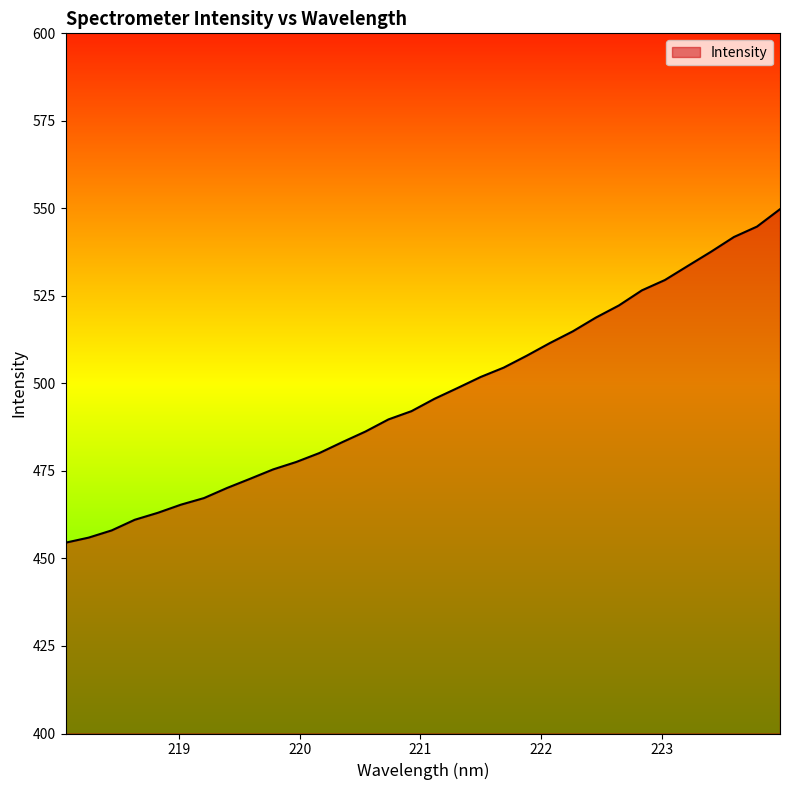

What is the smallest value displayed?

454.5